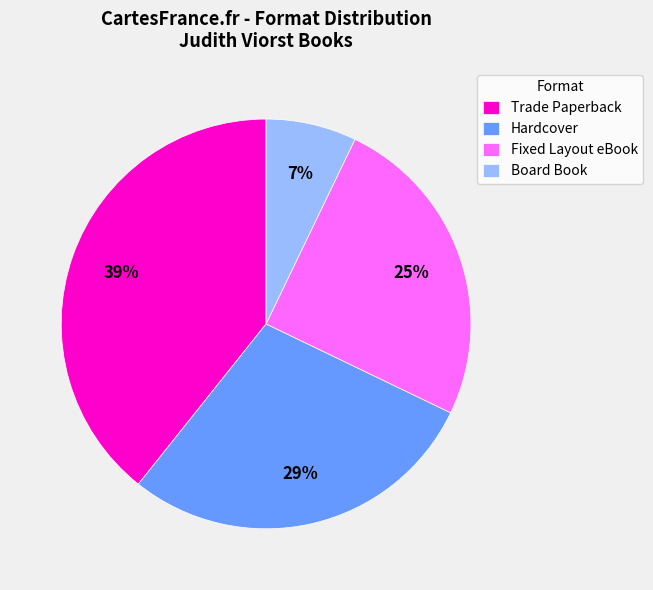

Approximately how many times larger is the value at Board Book compared to Fixed Layout eBook?

0.3